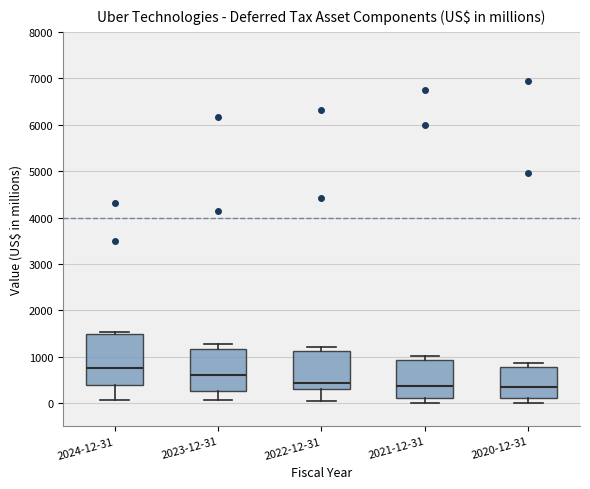

Where does the lower whisker of the box for 2021-12-31 end on the y-axis? The values are not printed on the chart, so give them approximately, as read against the axis.

0